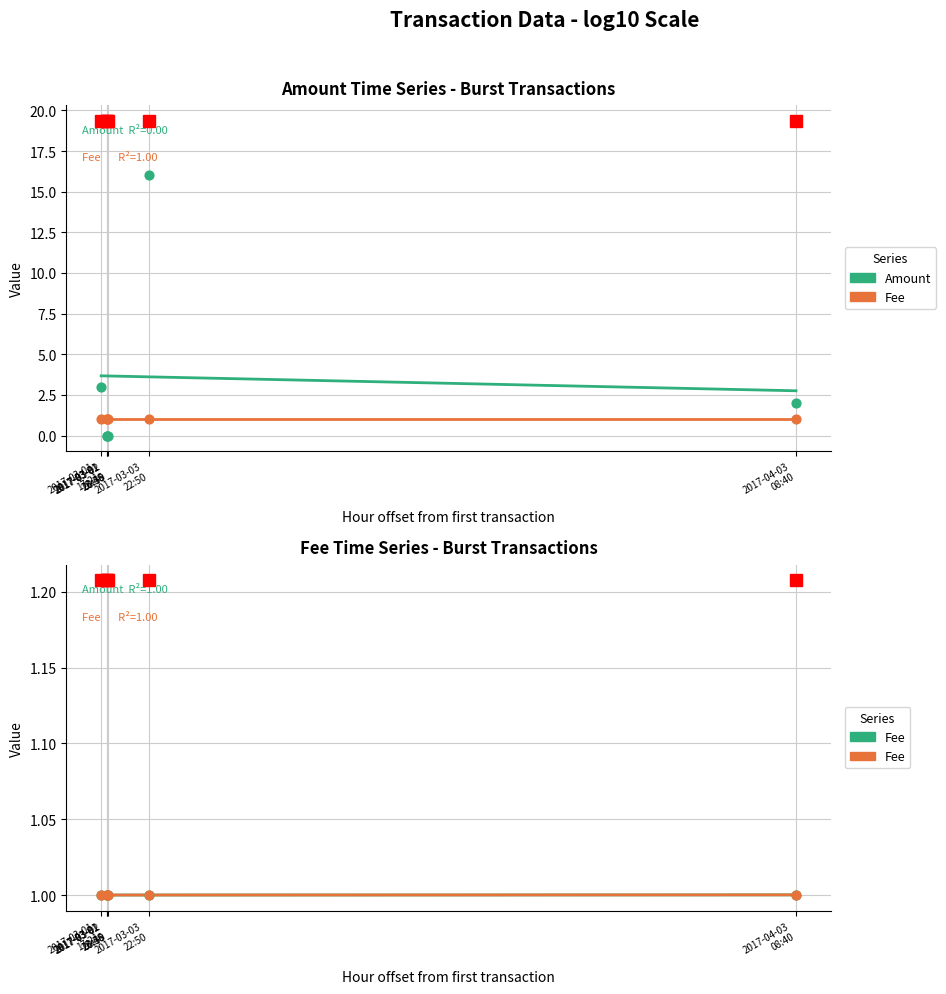

What is the total value across all series at 2017-03-02
00:39?

1.0